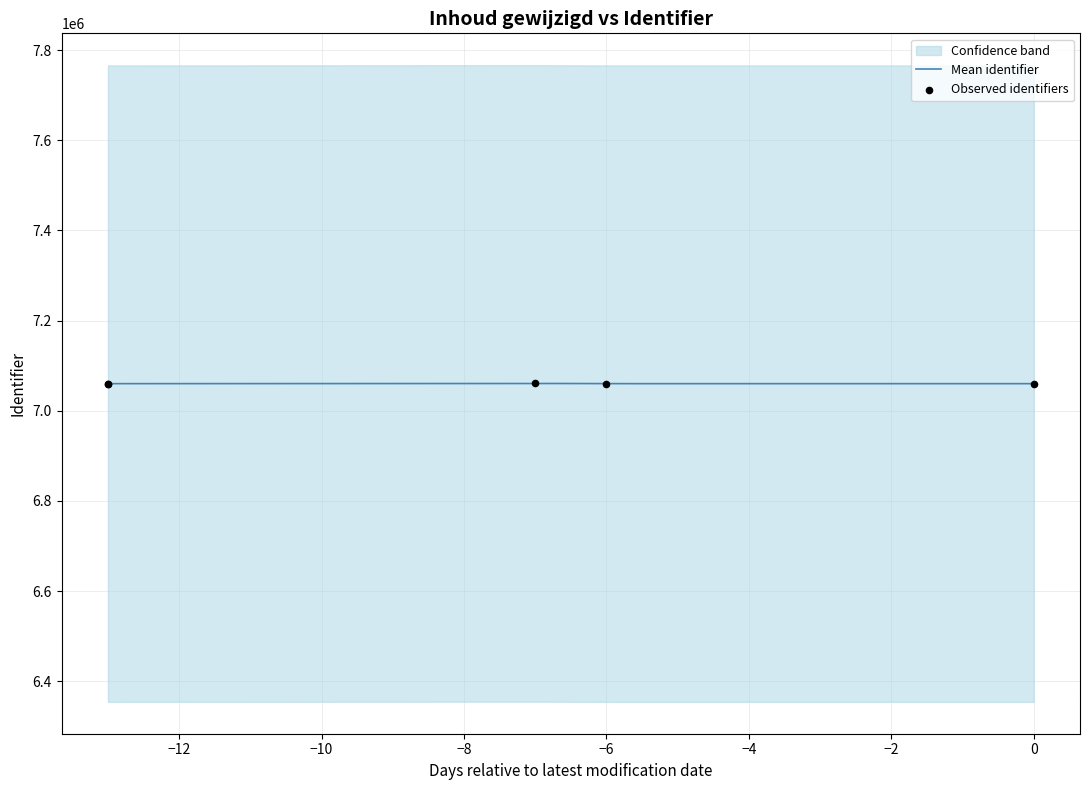

What is the lowest value of the Mean identifier series?

7060006.0